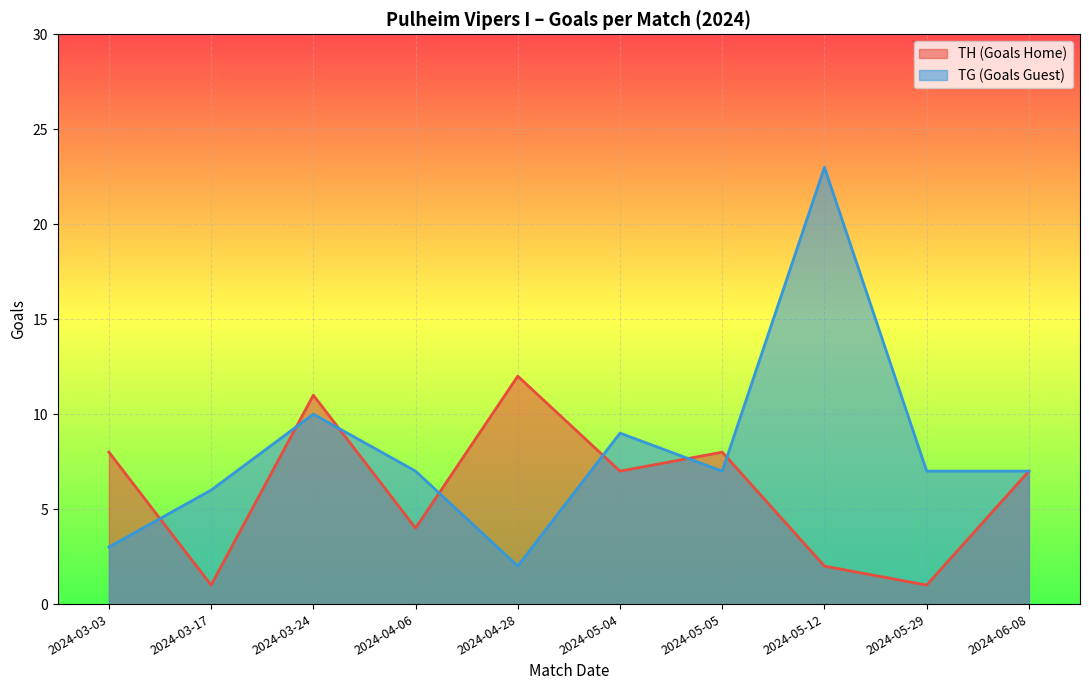

Where does the TG (Goals Guest) series first go above 7?

2024-03-24